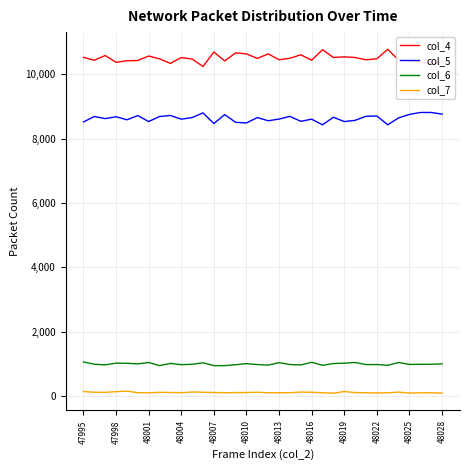

What is the difference between the second highest and second lowest values in the col_5 series?

383